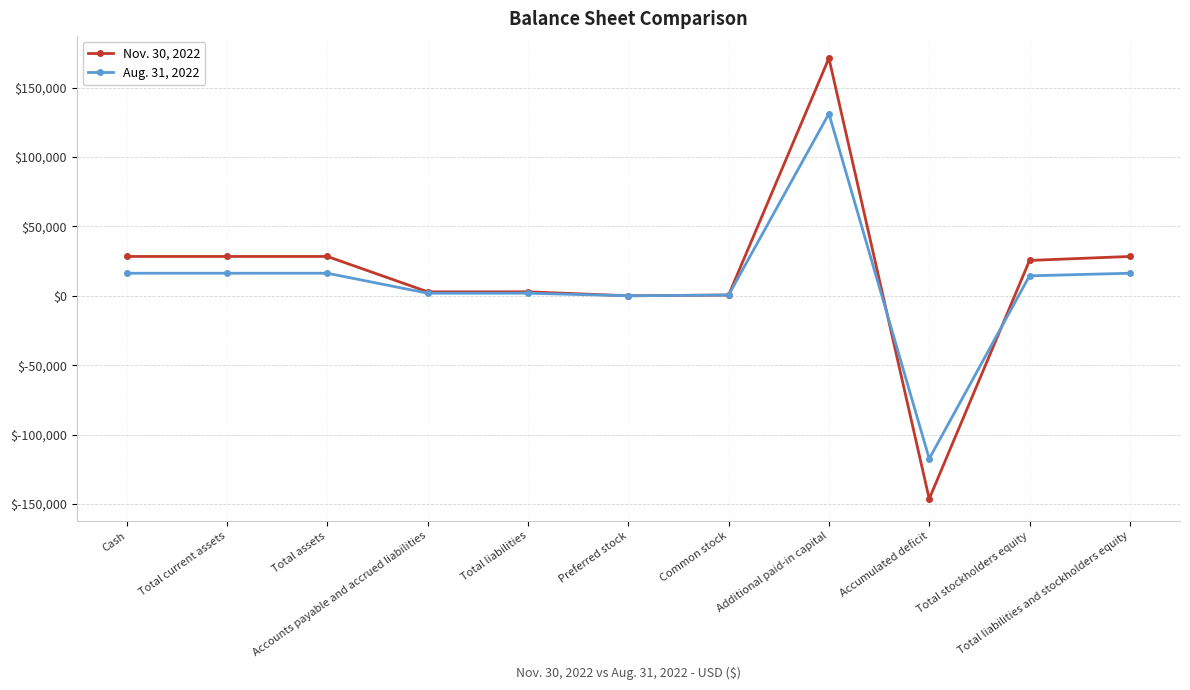

At which label does Aug. 31, 2022 reach its peak?

Additional paid-in capital